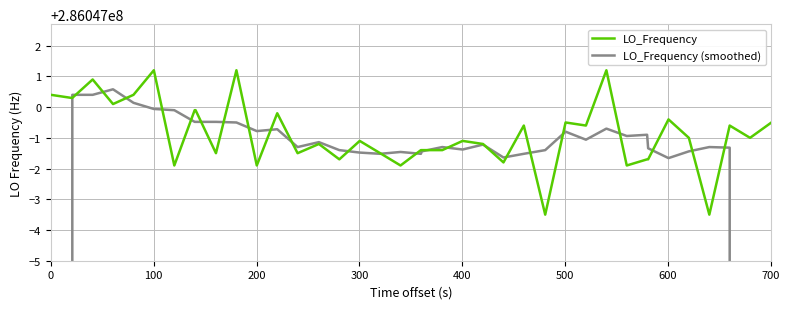

List the series in order of their overall mean, lowest first.

LO_Frequency (smoothed), LO_Frequency